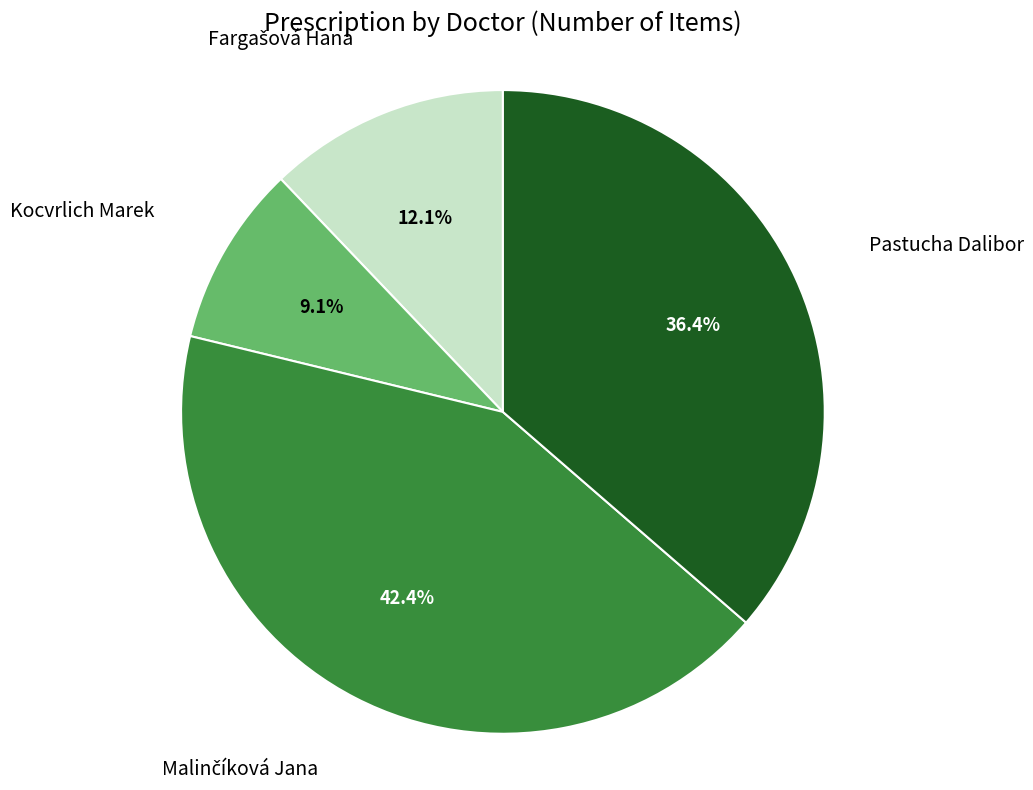

Is there any slice that represents more than half of the pie?

No